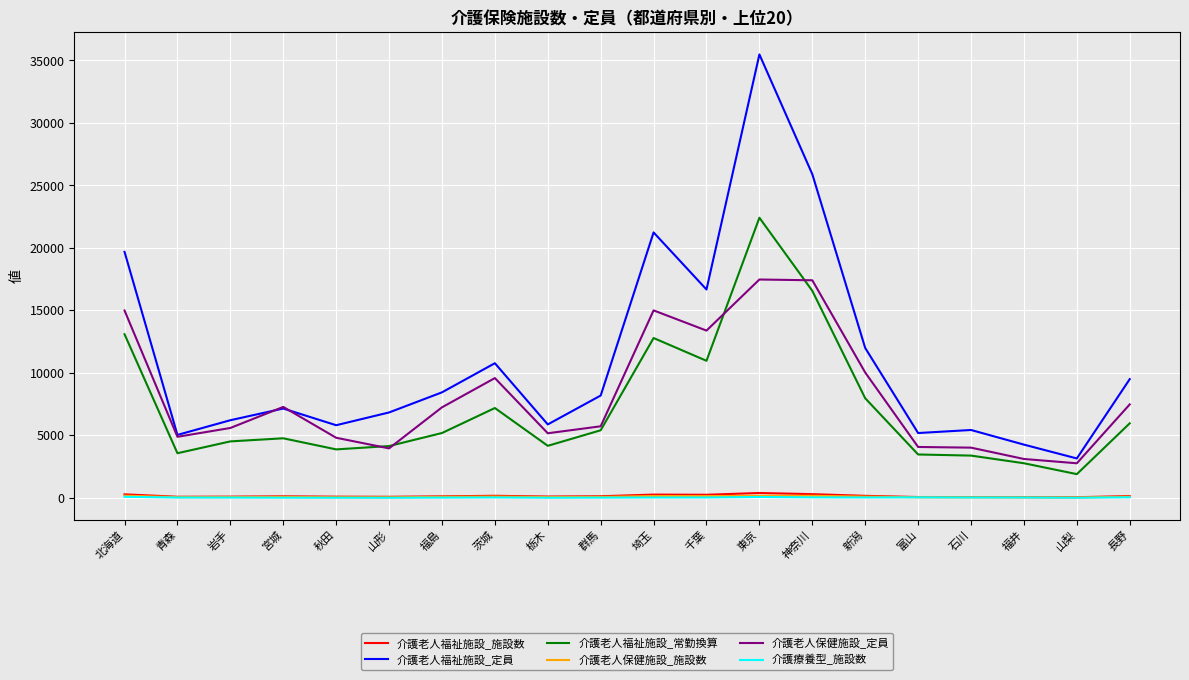

What is the sum of all 介護老人福祉施設_施設数 values?

3002